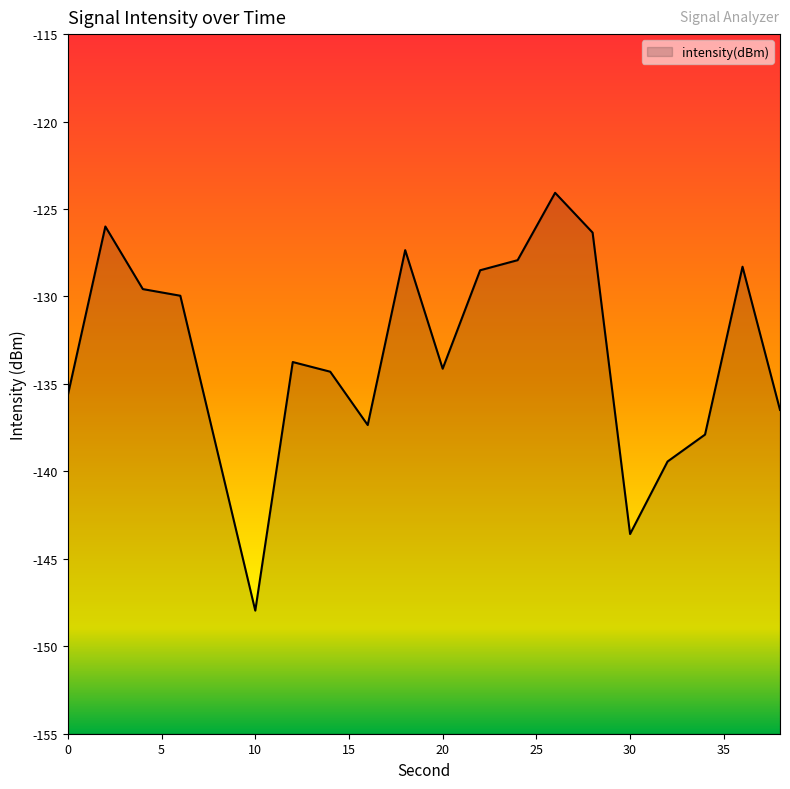

What is the value of the 16th point from the left?

-143.6